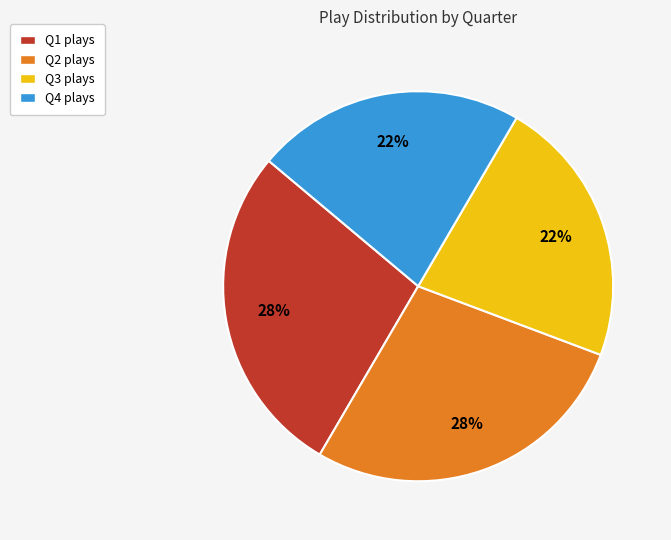

To the nearest percent, what is the average slice percentage?

25%